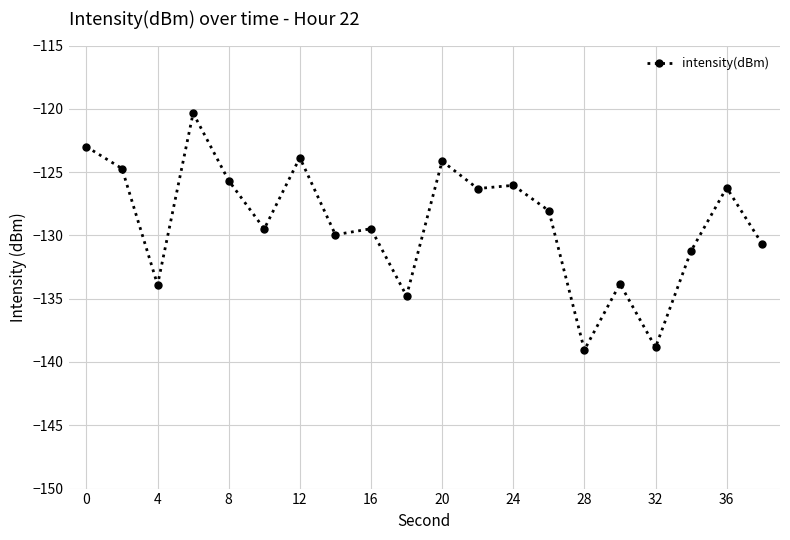

What is the difference between the maximum and second lowest values?

18.5